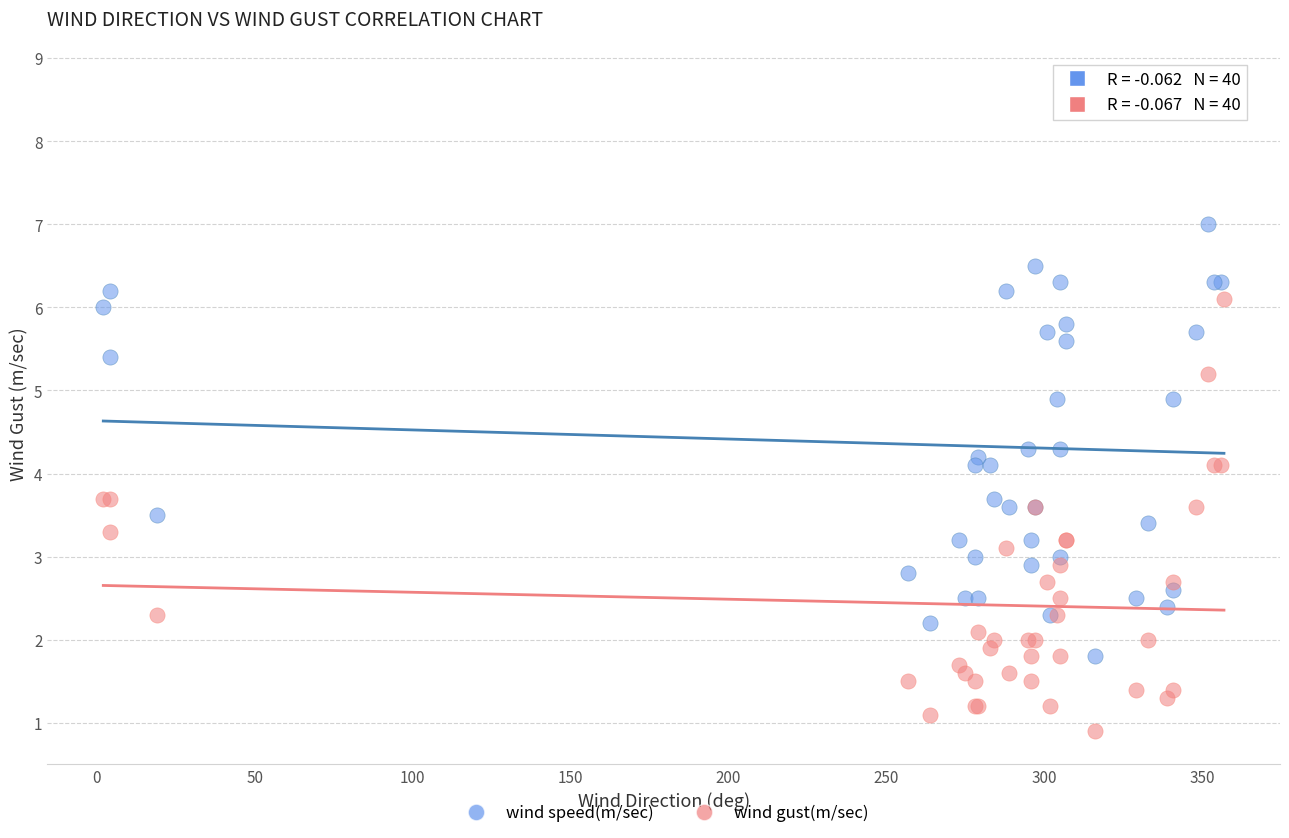

Which series reaches the maximum Y coordinate?

wind speed(m/sec)